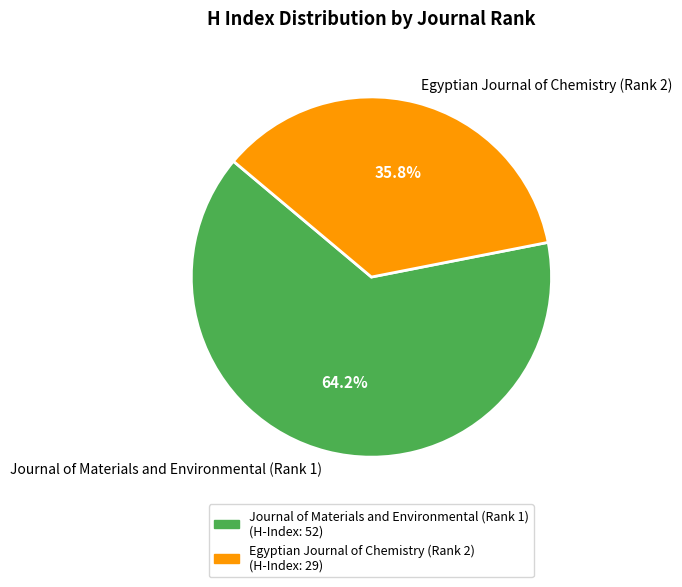

What is the smallest slice in the pie chart?

Egyptian Journal of Chemistry (Rank 2)